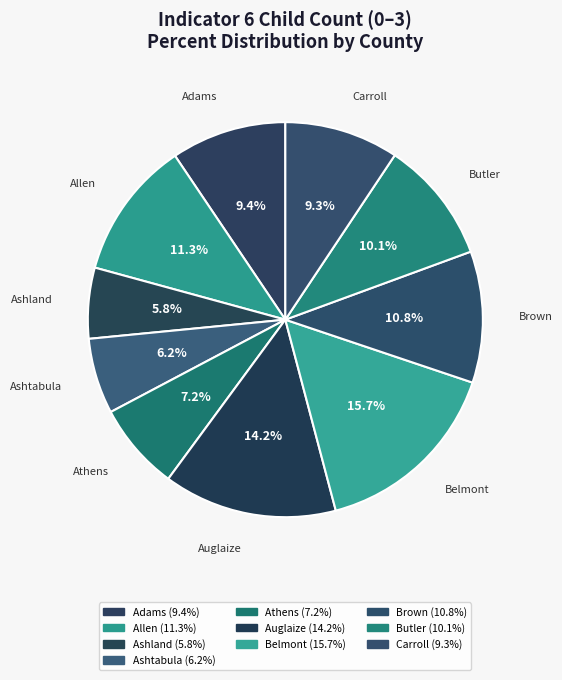

Count the number of slices in the pie.

10